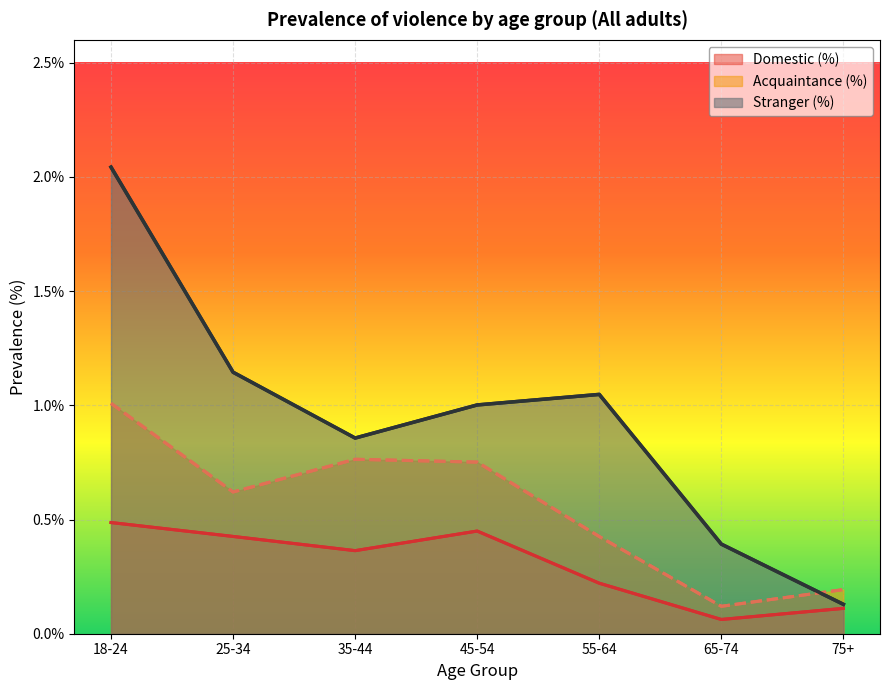

Where is the first local maximum for Acquaintance (%)?

35-44